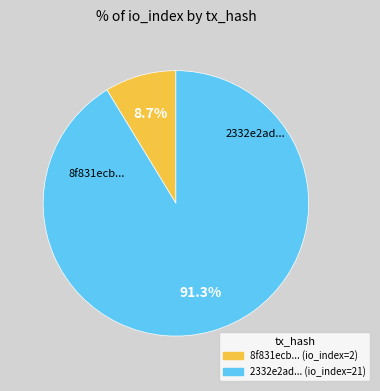

Is there a majority slice in this chart?

Yes